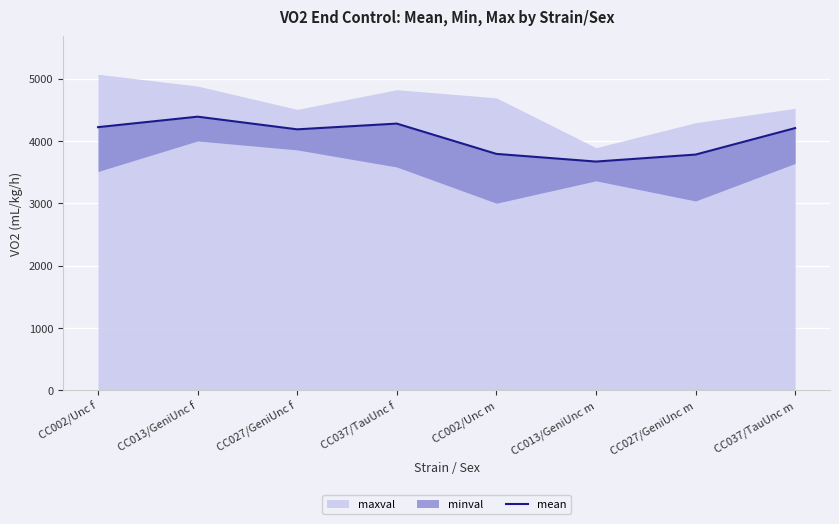

Reading right to left, list all the values displayed in this chart.

CC037/TauUnc m=4208	CC027/GeniUnc m=3783	CC013/GeniUnc m=3671	CC002/Unc m=3794	CC037/TauUnc f=4280	CC027/GeniUnc f=4188	CC013/GeniUnc f=4391	CC002/Unc f=4223